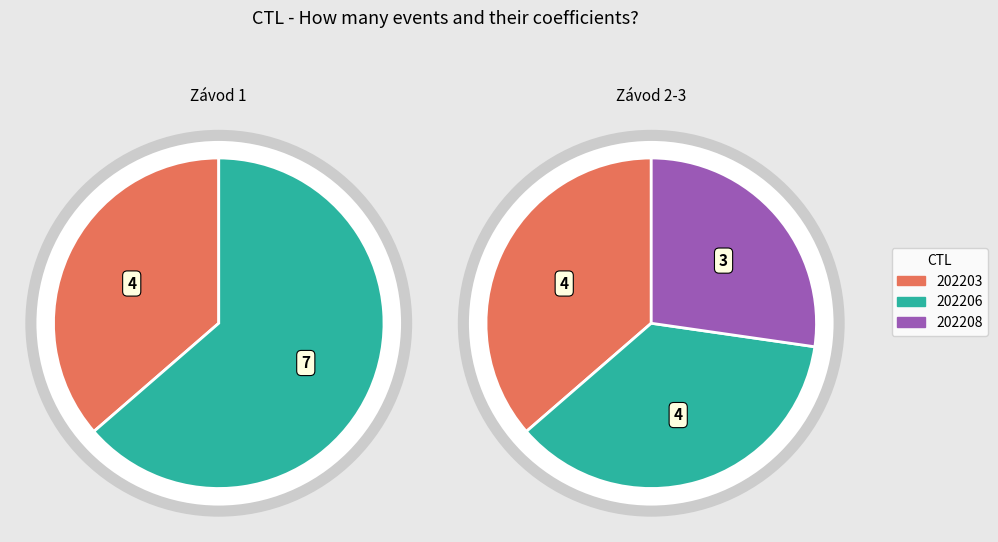

Which category has the smallest portion of the pie?

202208